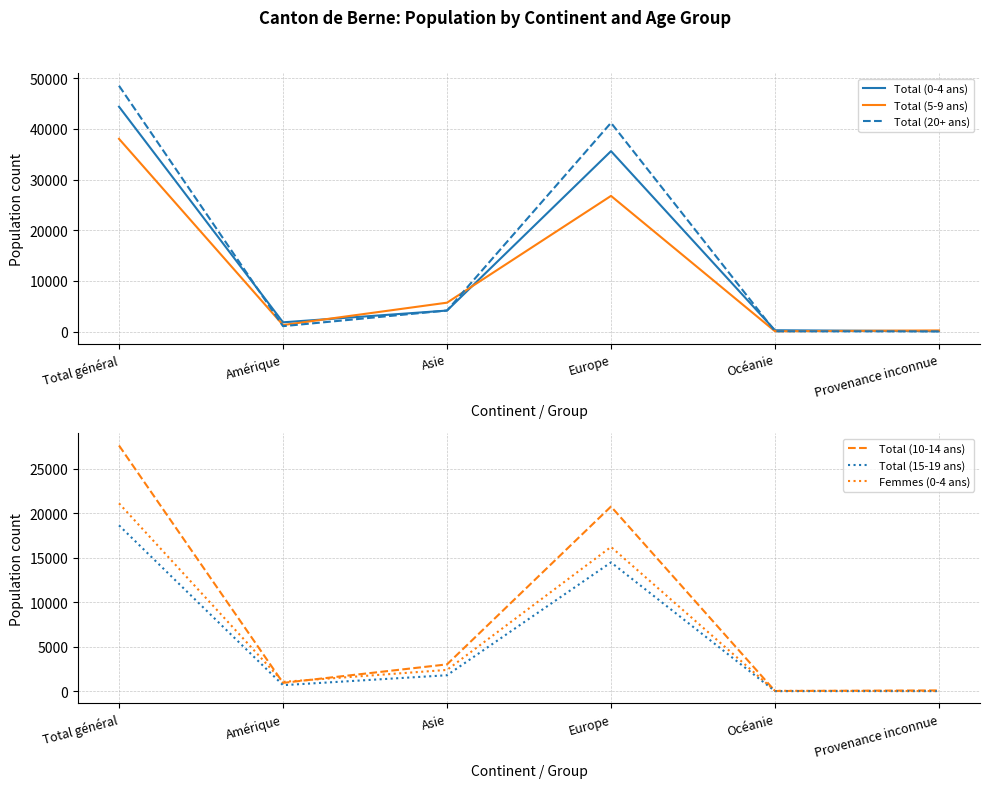

What is the value of the Total (5-9 ans) point at the 6th from the left?

217